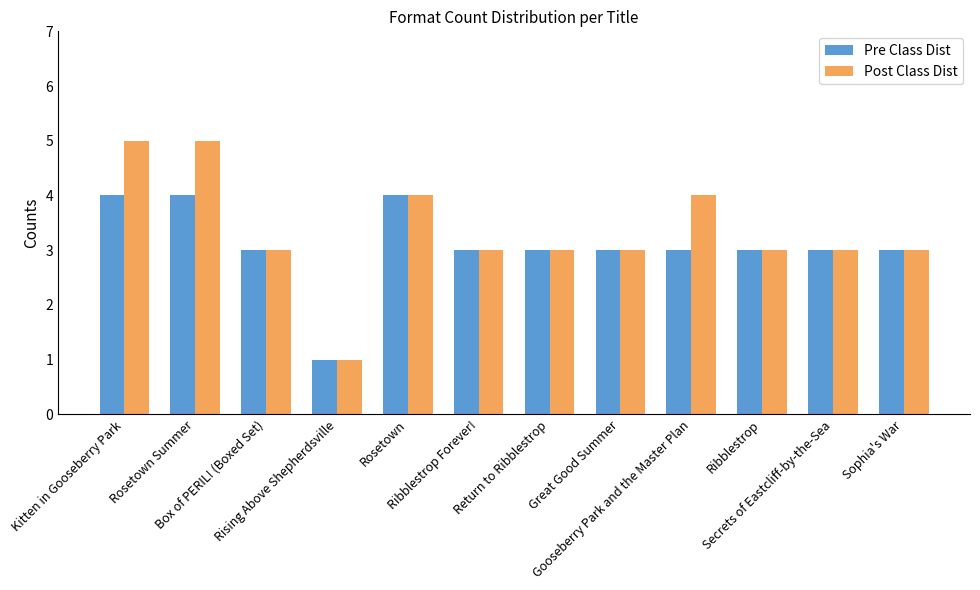

Which series has the largest range (max minus min)?

Post Class Dist